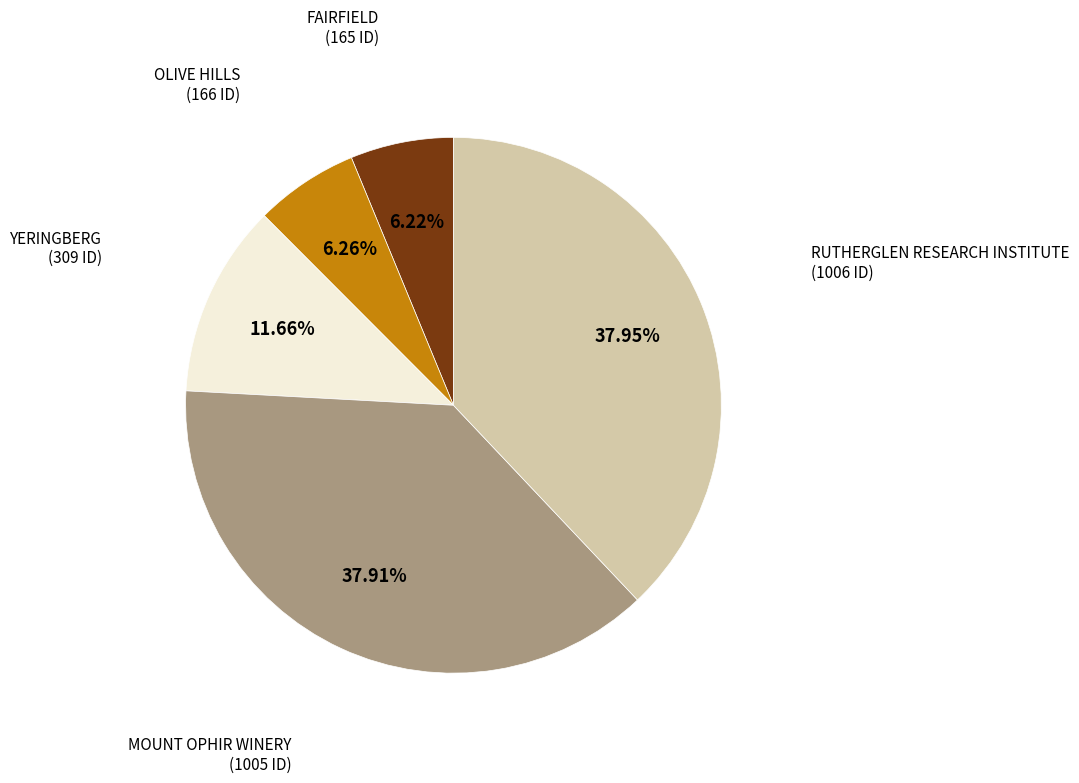

Is there a majority slice in this chart?

No